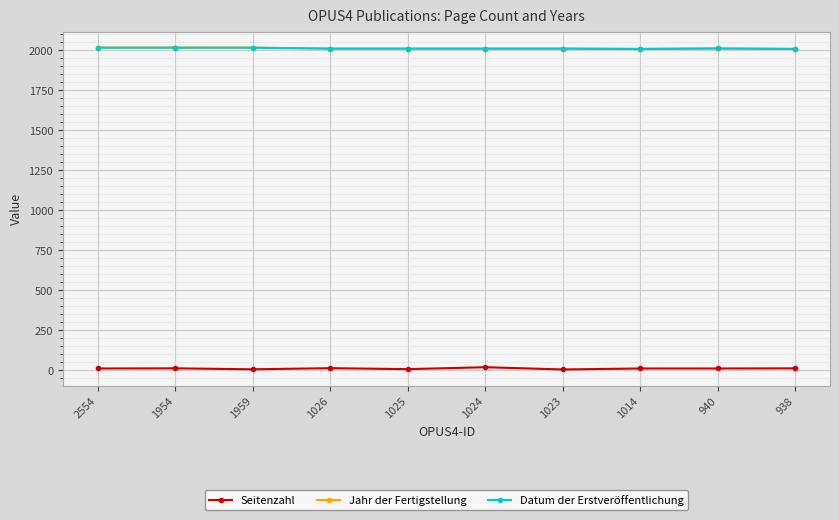

True or false: Datum der Erstveröffentlichung and Jahr der Fertigstellung intersect in this chart.

False